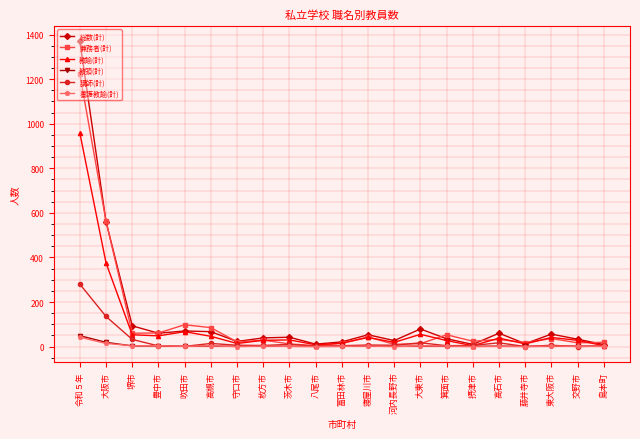

Does the chart have visible grid lines?

Yes